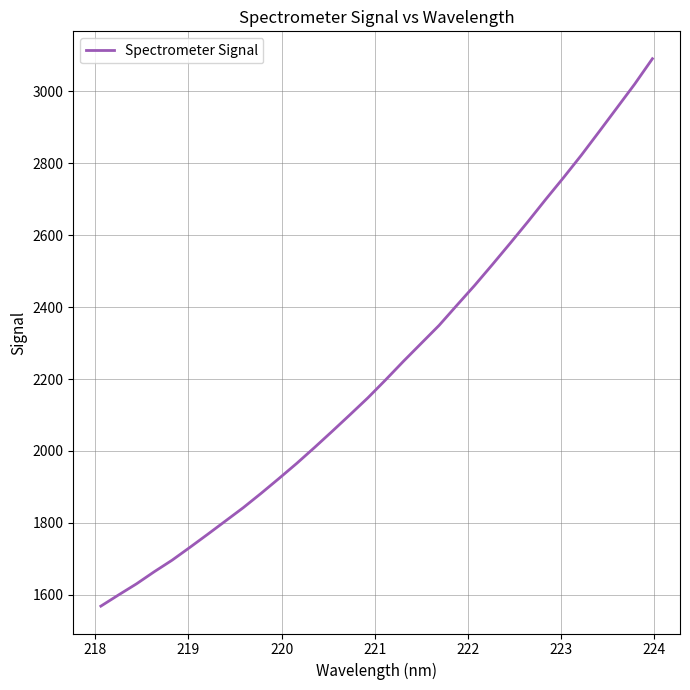

What is the minimum value shown in the chart?

1568.4